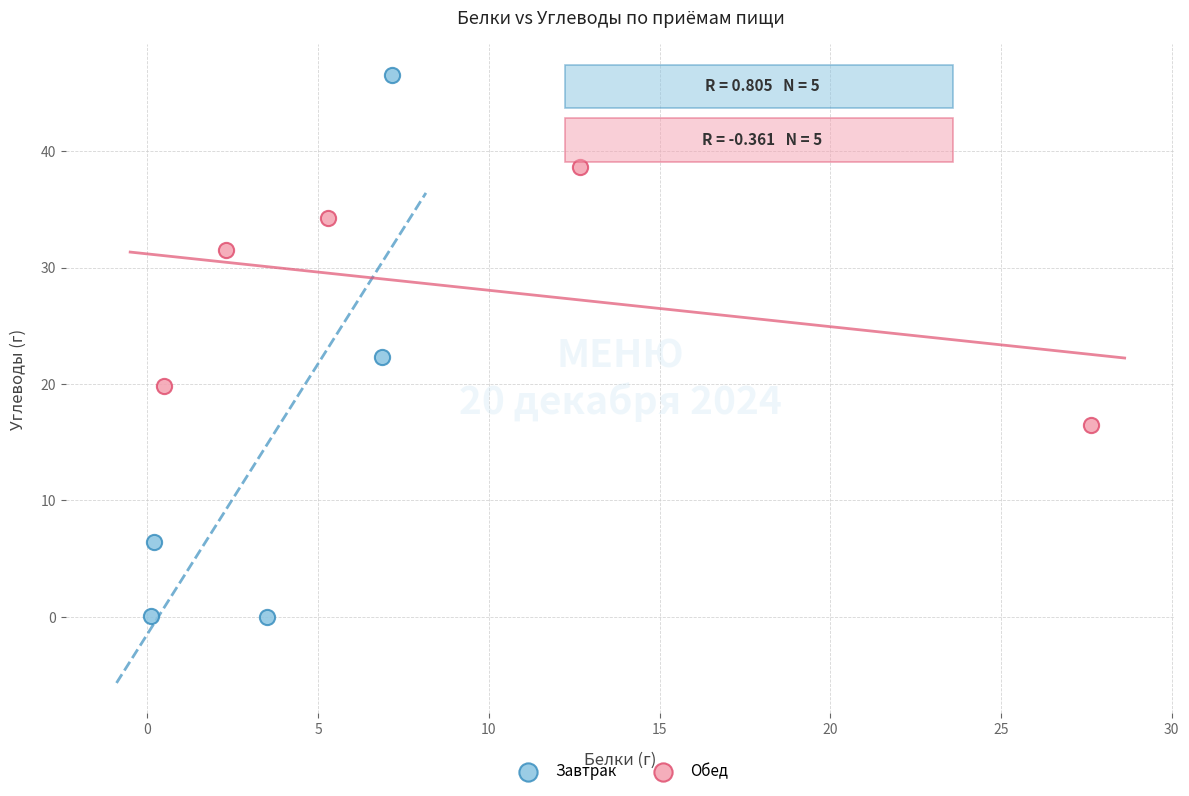

Which series has the widest spread of Y values?

Завтрак